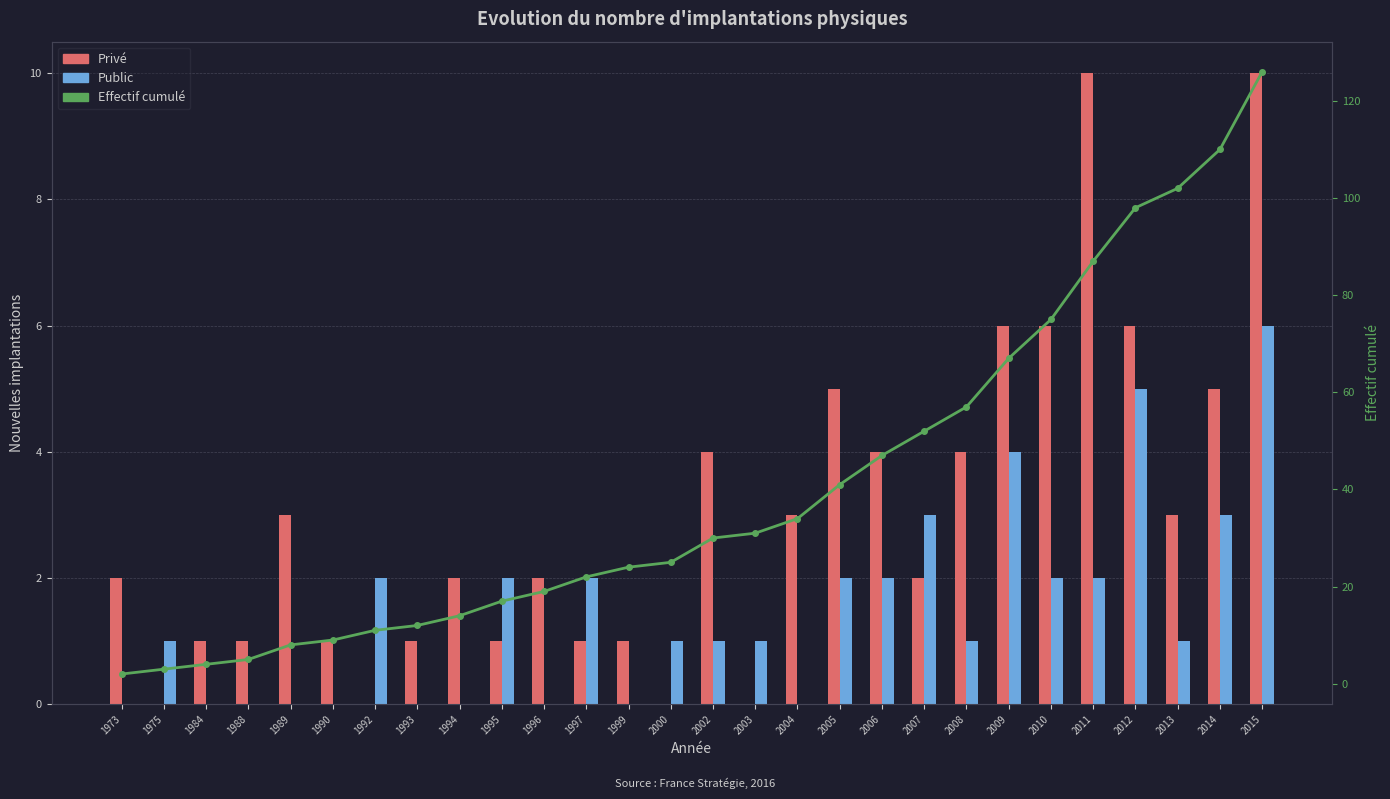

Count the Privé values in the range 1 to 5.

19